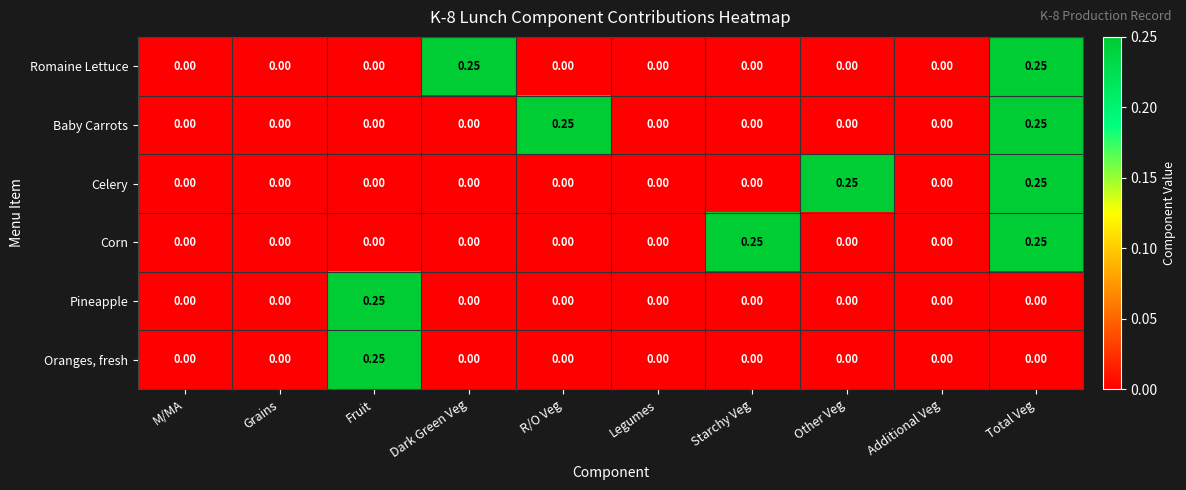

At which category is the sum across all series the highest?

Total Veg